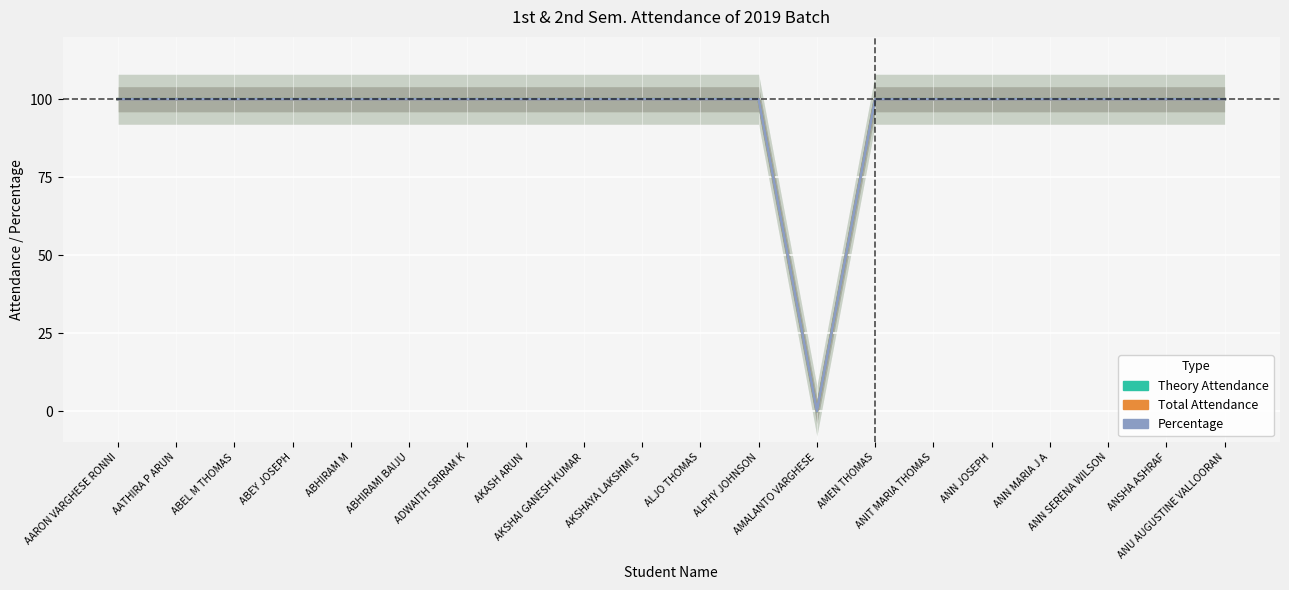

What is the average value of the Theory Attendance series?

95